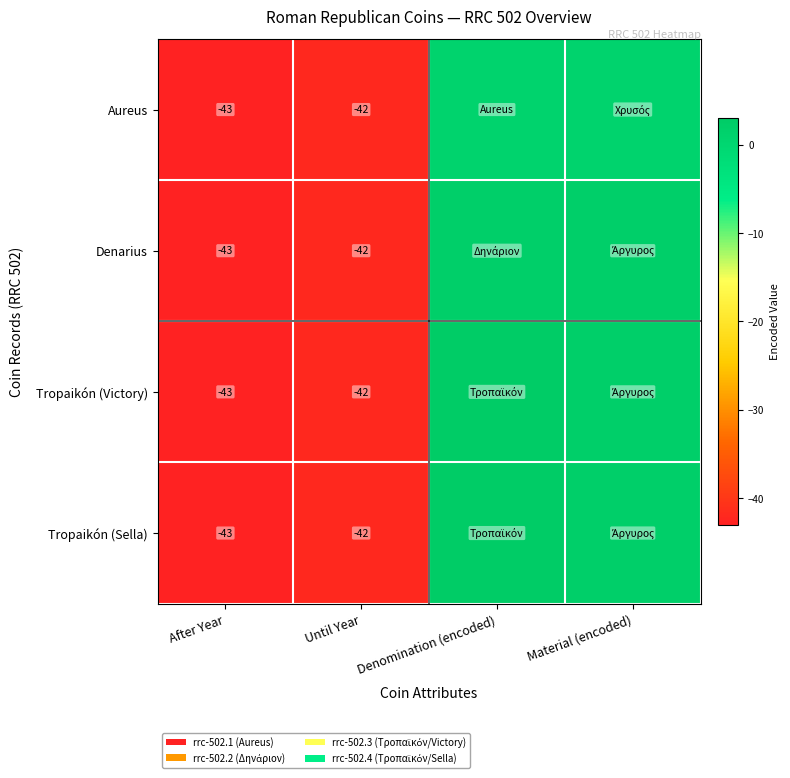

What is the spread (max minus min) of values at Material (encoded)?

1